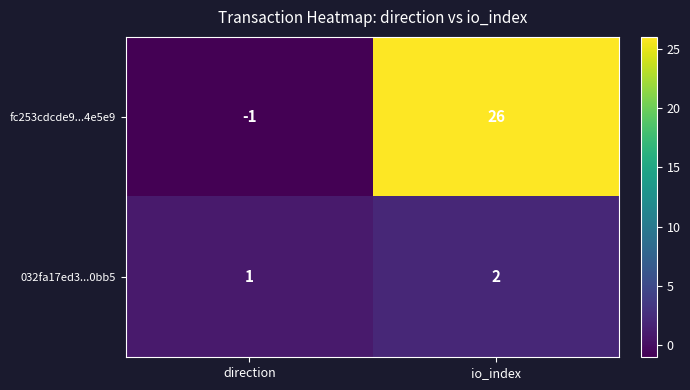

True or false: fc253cdcde9...4e5e9 has a value of 26 at io_index.

True